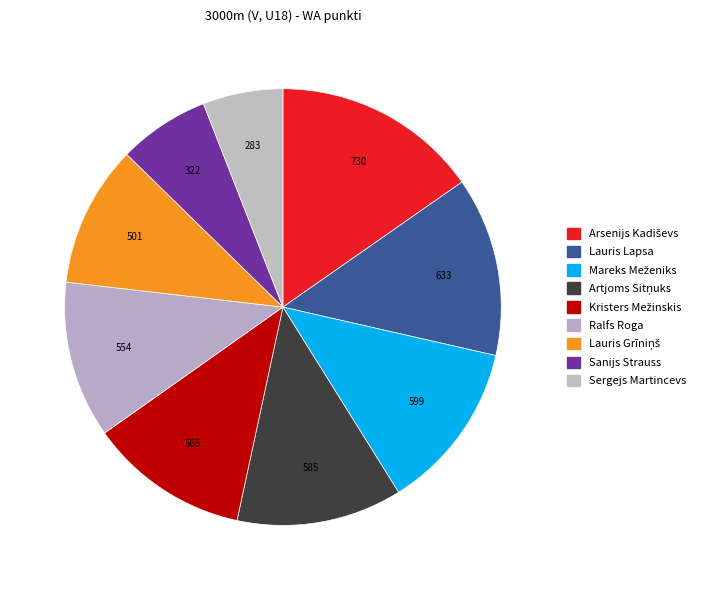

Is there a majority slice in this chart?

No